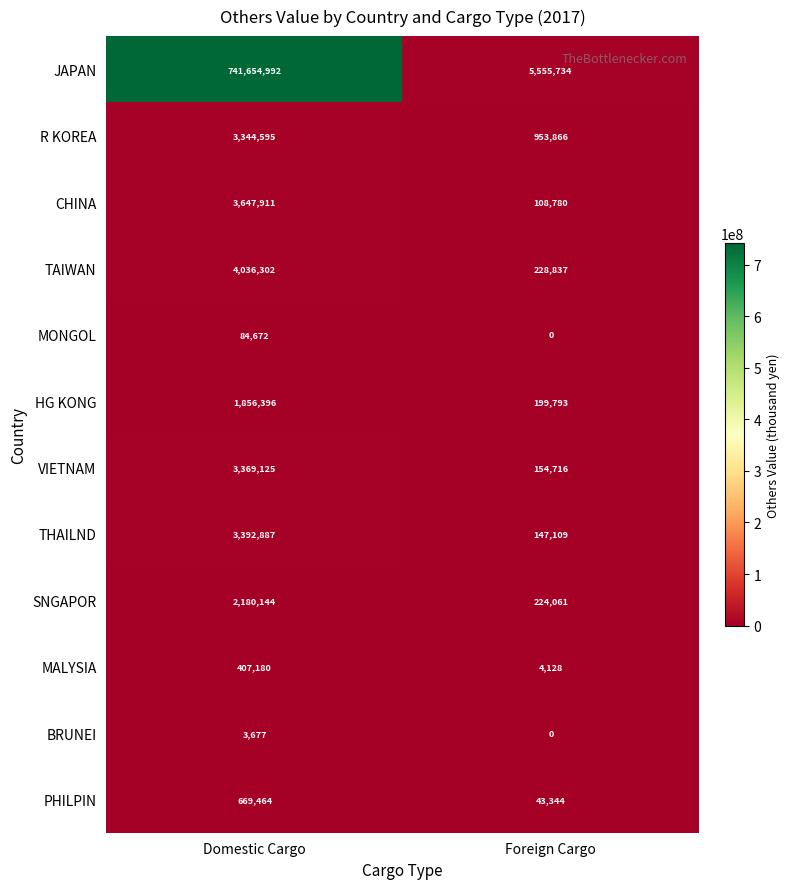

Which label corresponds to the largest value in the chart?

Domestic Cargo